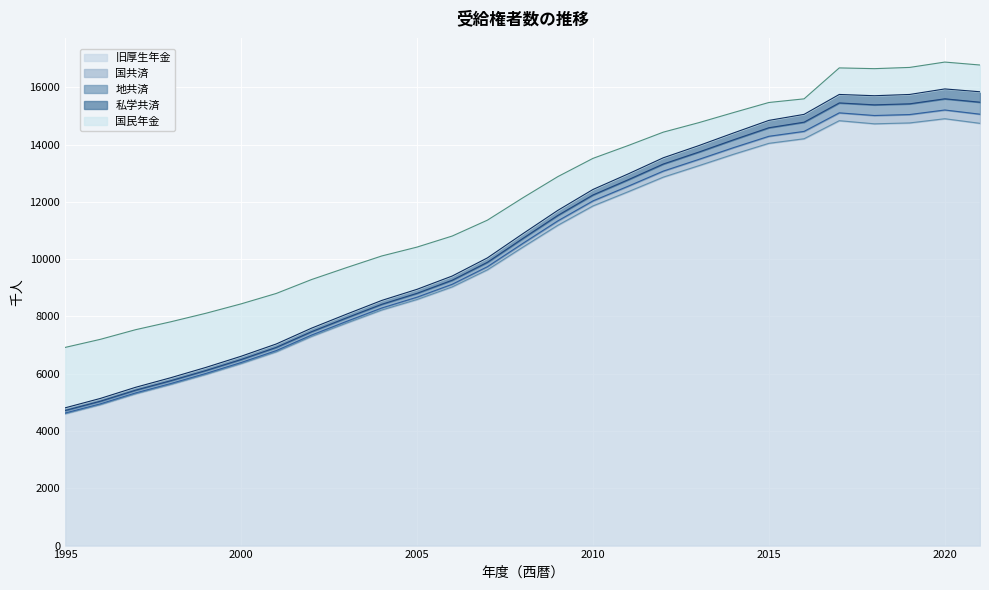

True or false: 地共済 has more than 2 points higher than both neighbors.

False